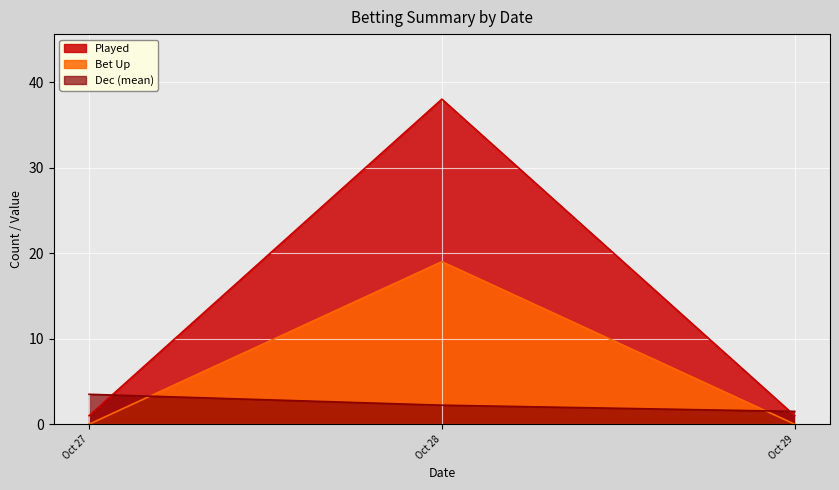

After their last crossing, which series has the higher values: Bet Up or Dec?

Dec